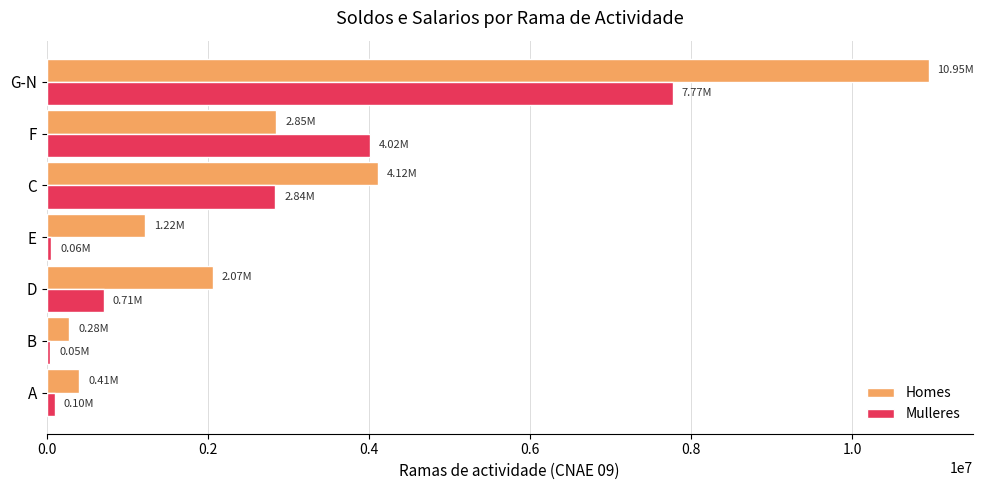

What is the difference between the maximum and minimum values in the Homes series?

10665489.4